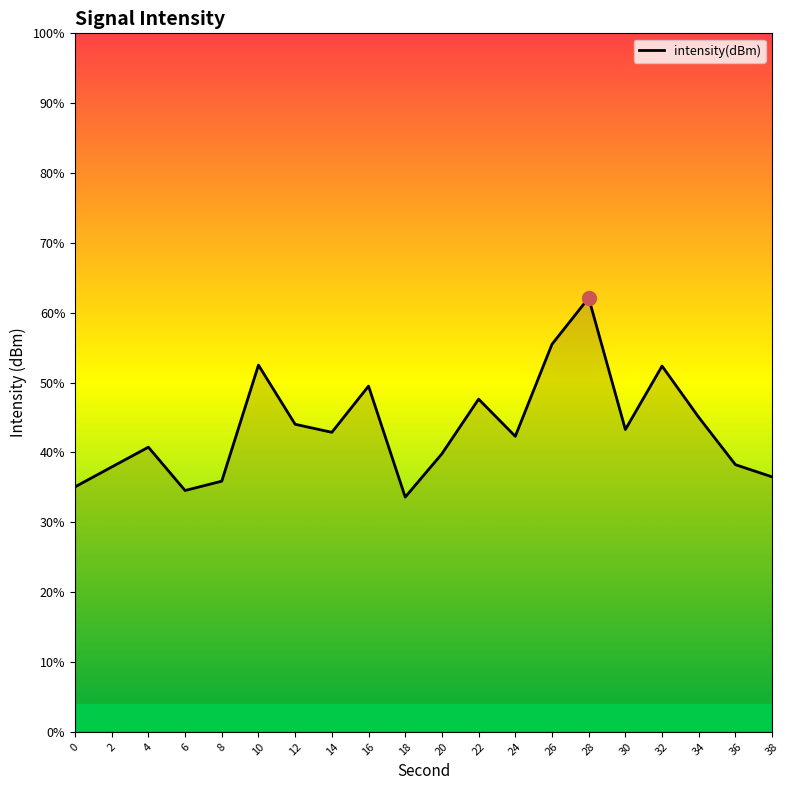

What is the minimum value shown in the chart?

-135.0